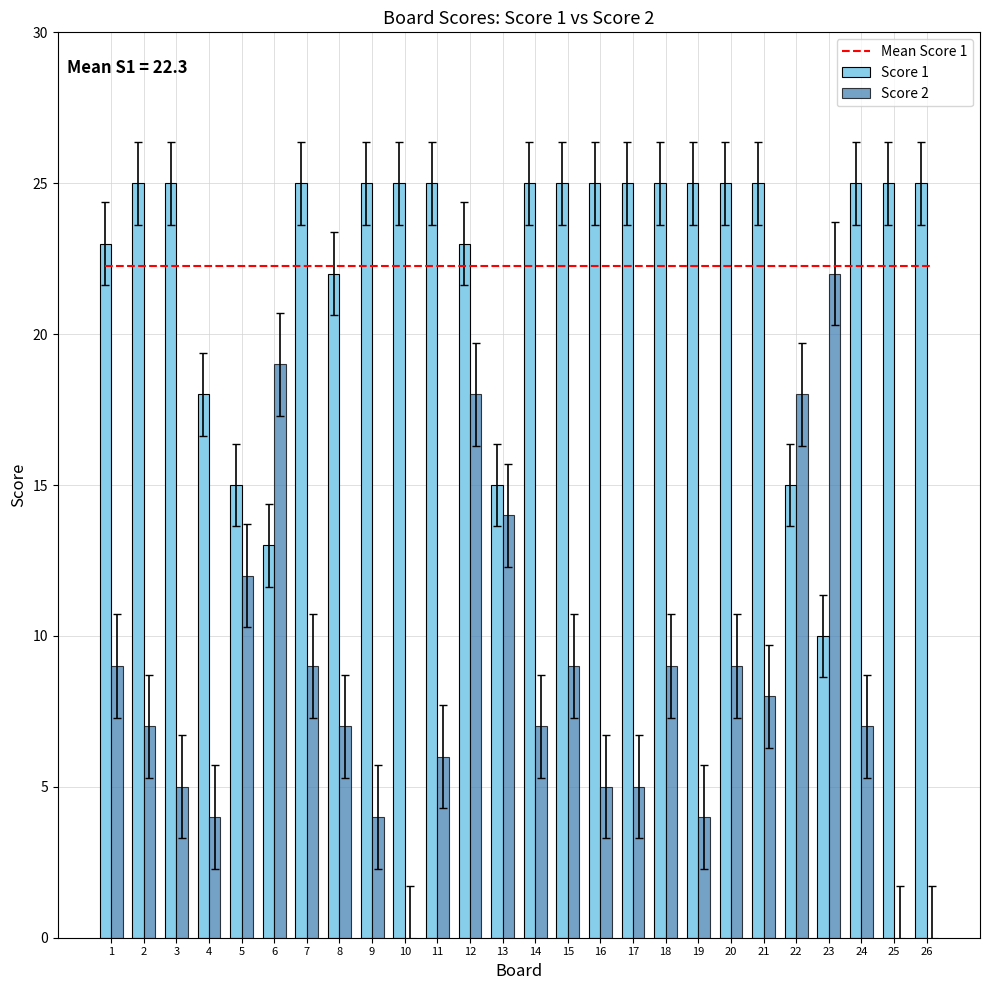

What is the difference between the Score 2 values at 23 and 2?

15